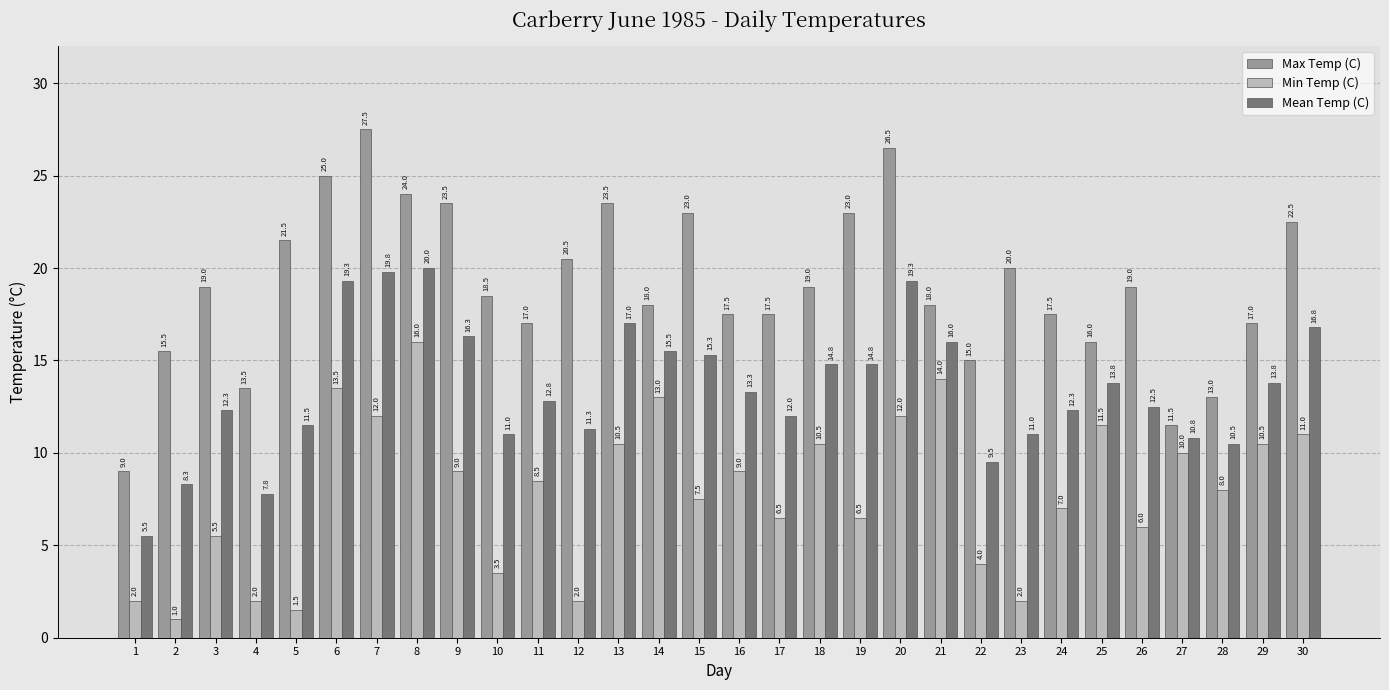

At which category is the sum across all series the highest?

8